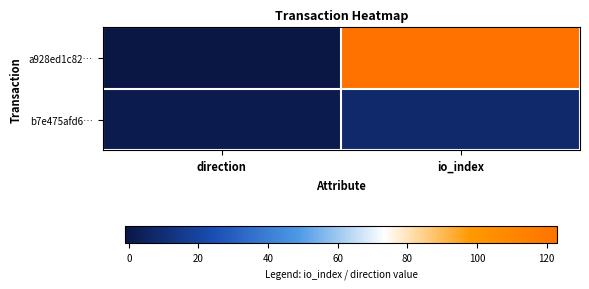

List the series in order of their overall mean, highest first.

a928ed1c82…, b7e475afd6…